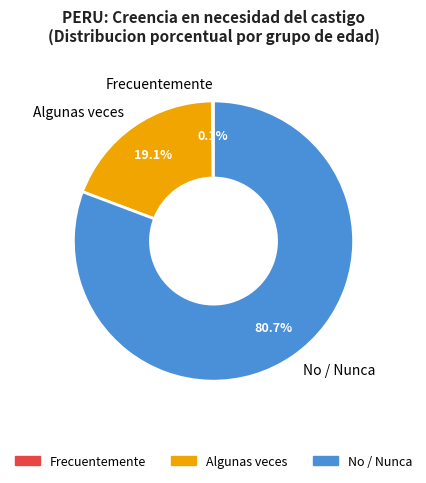

Does any single category account for the majority?

Yes